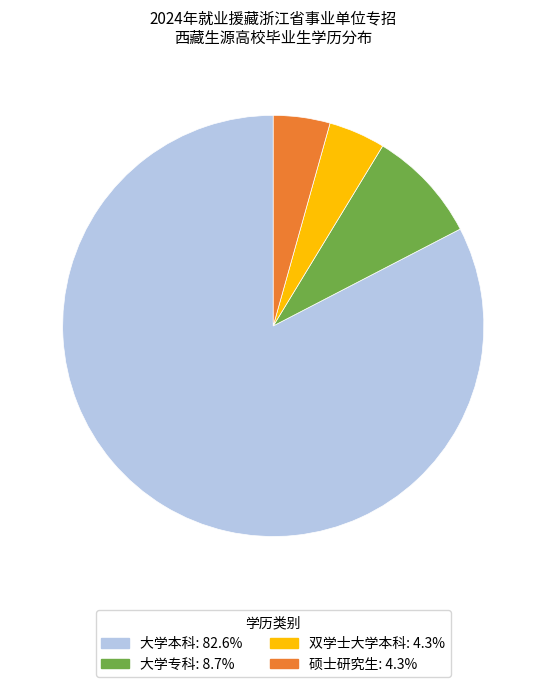

Does 大学本科 represent more than half of the total?

Yes